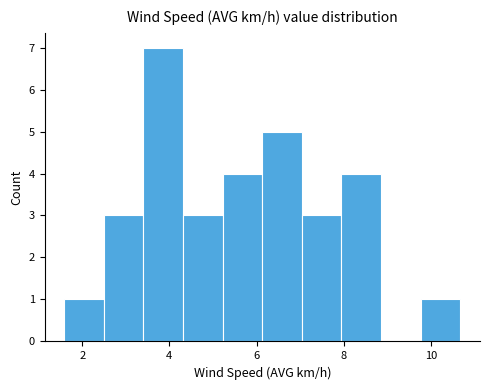

Which range on the x-axis has the tallest bar?

3.4 to 4.4